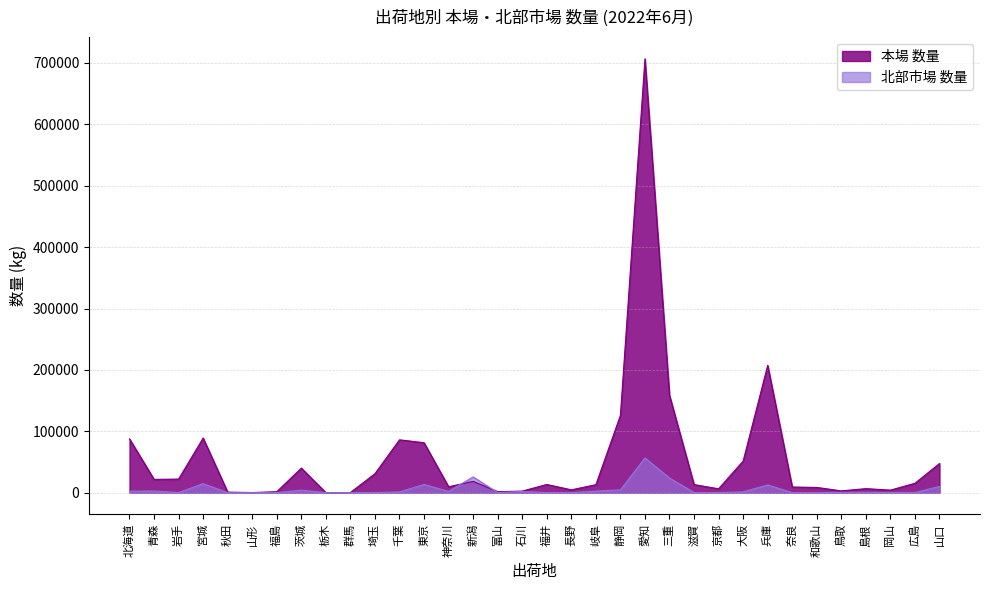

Reading left to right, list all the values displayed in this chart.

本場 数量: 北海道=87632	青森=21662	岩手=22110	宮城=88934	秋田=883	山形=189	福島=1543	茨城=40007	栃木=14	群馬=248	埼玉=30922	千葉=86069	東京=81375	神奈川=9600	新潟=18378	富山=1600	石川=2549	福井=13342	長野=4599	岐阜=12999	静岡=125909	愛知=706702	三重=158390	滋賀=13173	京都=6300	大阪=51457	兵庫=207385	奈良=9199	和歌山=8525	鳥取=2892	島根=6553	岡山=4130	広島=15296	山口=47527
北部市場 数量: 北海道=2497	青森=2659	岩手=126	宮城=14634	秋田=0	山形=0	福島=80	茨城=4113	栃木=0	群馬=12	埼玉=180	千葉=1192	東京=13382	神奈川=1989	新潟=25728	富山=156	石川=1924	福井=188	長野=0	岐阜=2548	静岡=4497	愛知=56485	三重=23776	滋賀=178	京都=123	大阪=1301	兵庫=12533	奈良=0	和歌山=0	鳥取=596	島根=587	岡山=380	広島=295	山口=10043